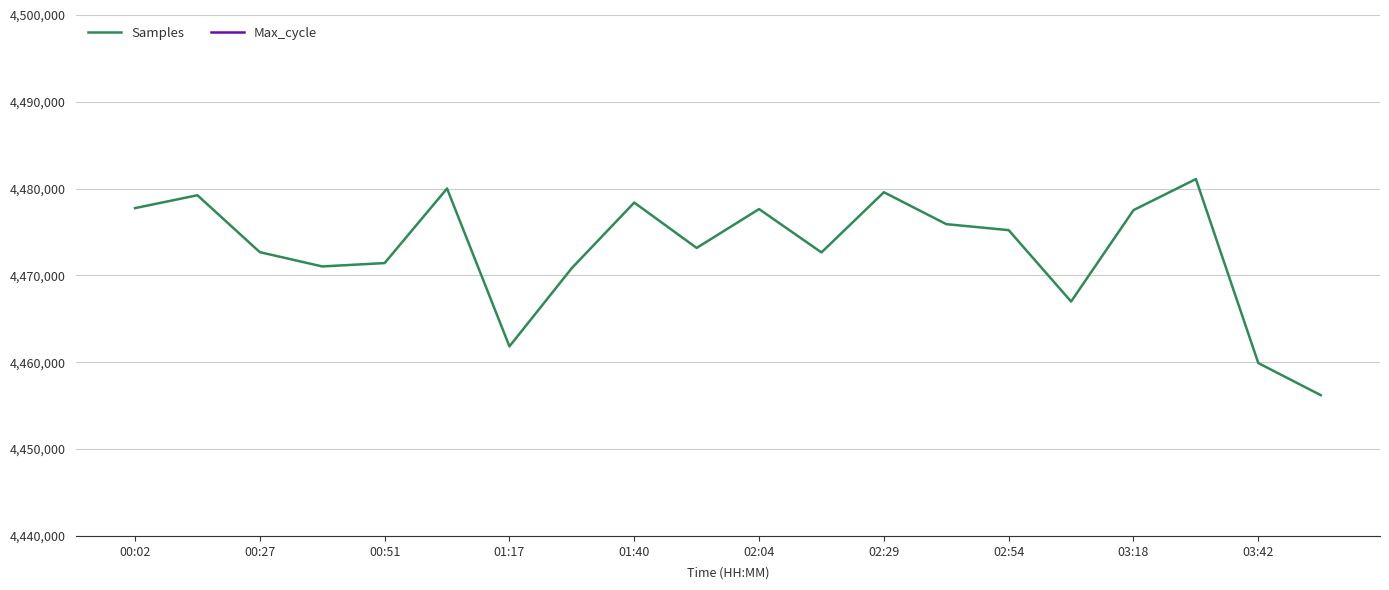

What is the highest value of the Samples series?

4481103